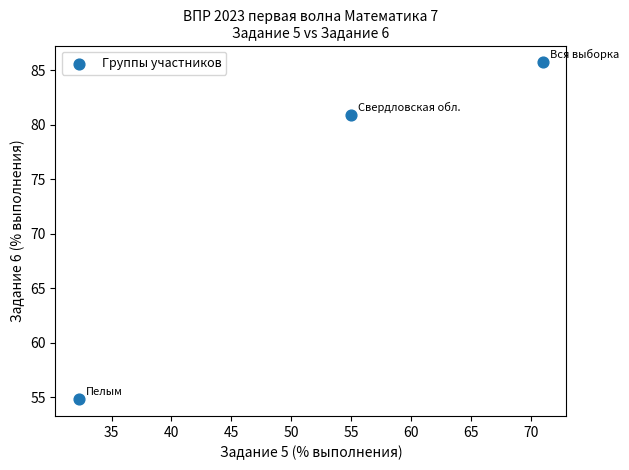

What Y value in the scatter plot is closest to 70?

80.9